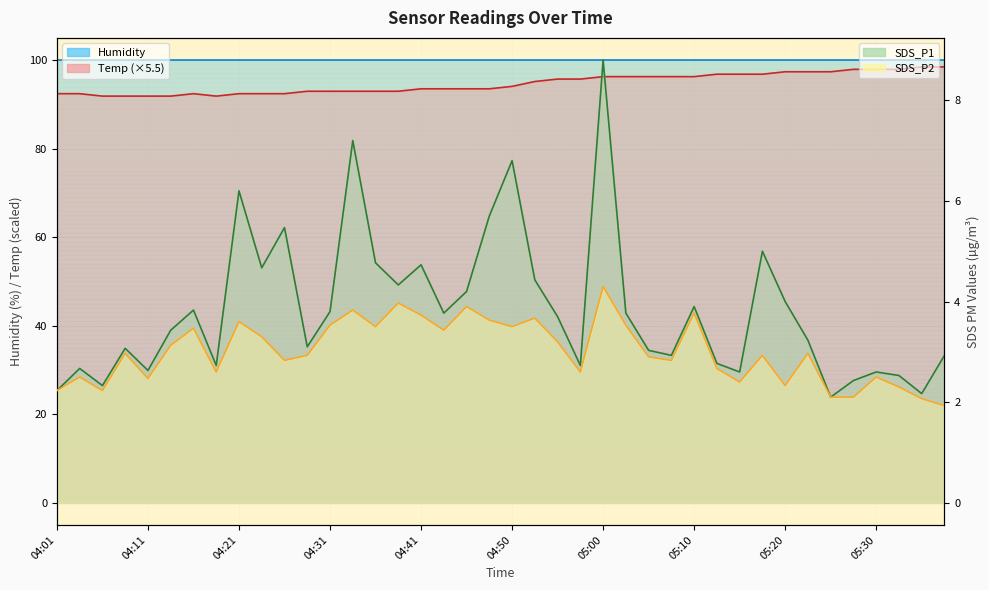

List the labels in order of SDS_P1 value, smallest first.

05:25, 05:35, 04:01, 04:06, 05:27, 05:32, 05:15, 05:30, 04:11, 04:04, 04:19, 04:58, 05:13, 05:08, 05:37, 05:05, 04:09, 04:28, 05:22, 04:14, 04:55, 04:43, 05:03, 04:31, 04:16, 05:10, 05:20, 04:46, 04:38, 04:53, 04:24, 04:41, 04:36, 05:17, 04:26, 04:48, 04:21, 04:50, 04:33, 05:00